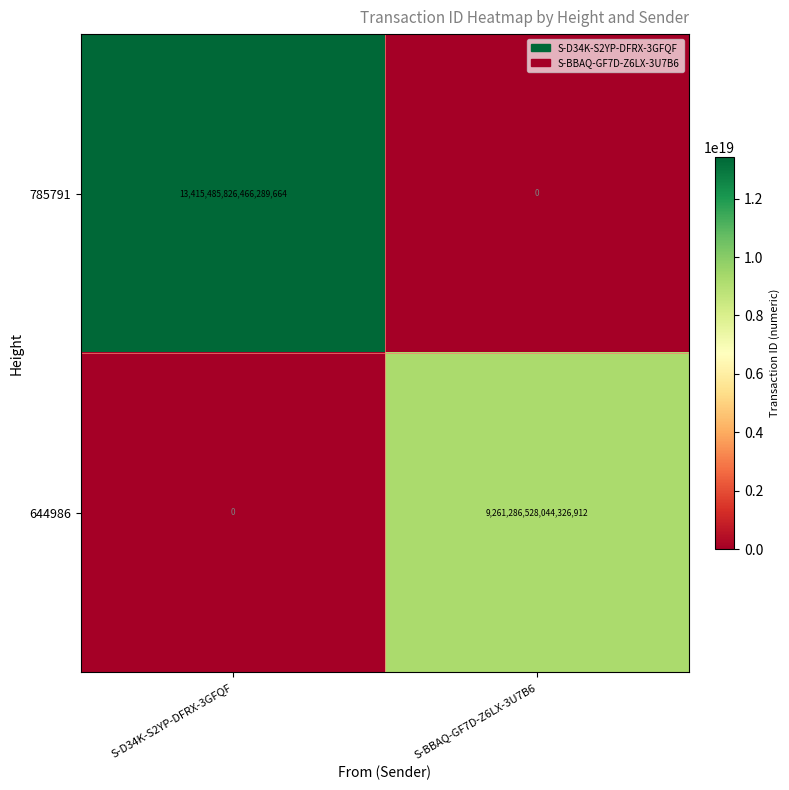

List the labels in order of 644986 value, smallest first.

S-D34K-S2YP-DFRX-3GFQF, S-BBAQ-GF7D-Z6LX-3U7B6